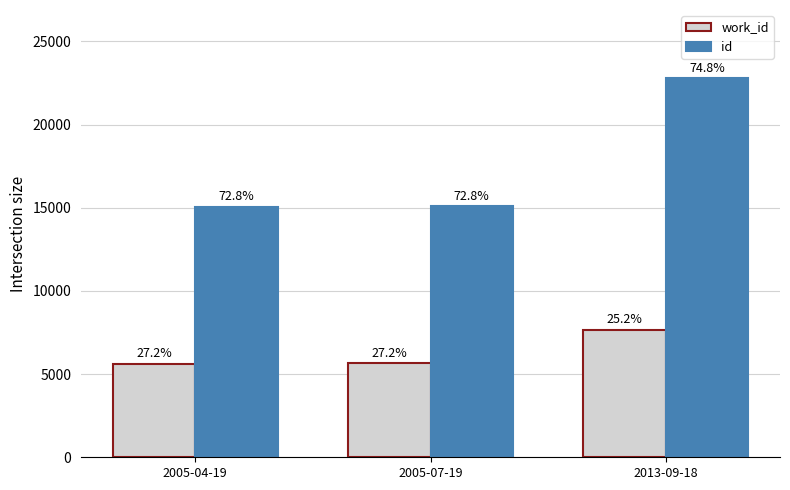

What is the difference between the id values at 2005-04-19 and 2013-09-18?

7719